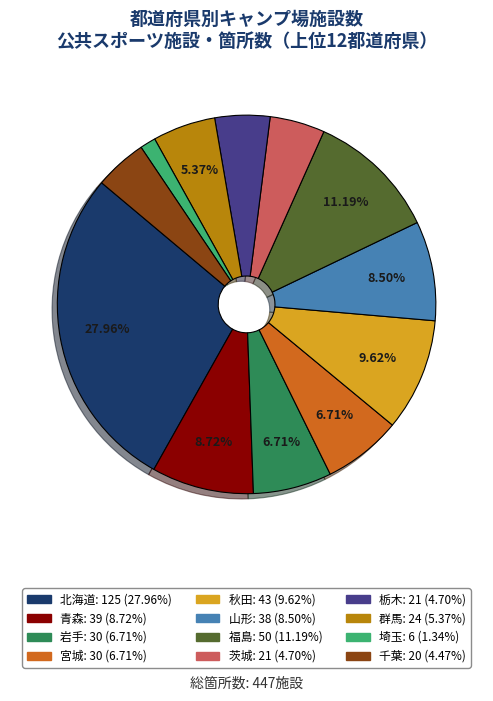

To the nearest percent, what is the combined percentage of 山形 and 群馬?

14%